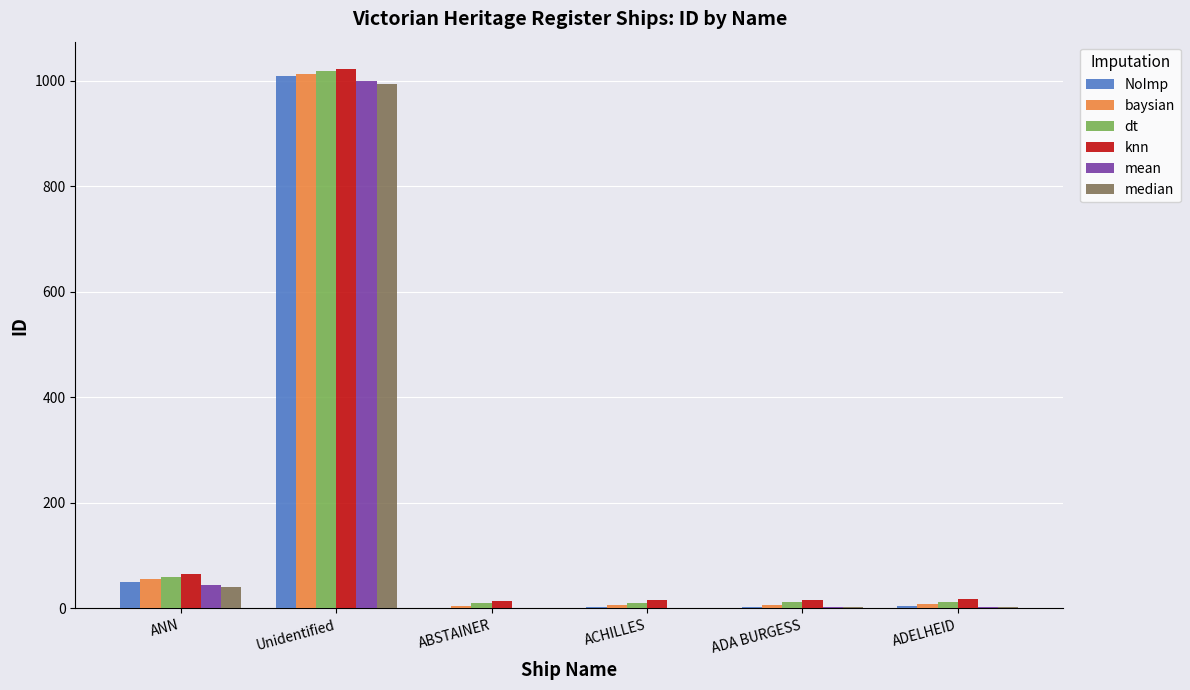

What is the total value across all series at ANN?

316